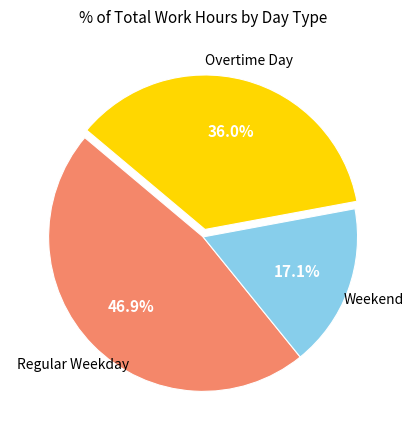

Does any single category account for the majority?

No